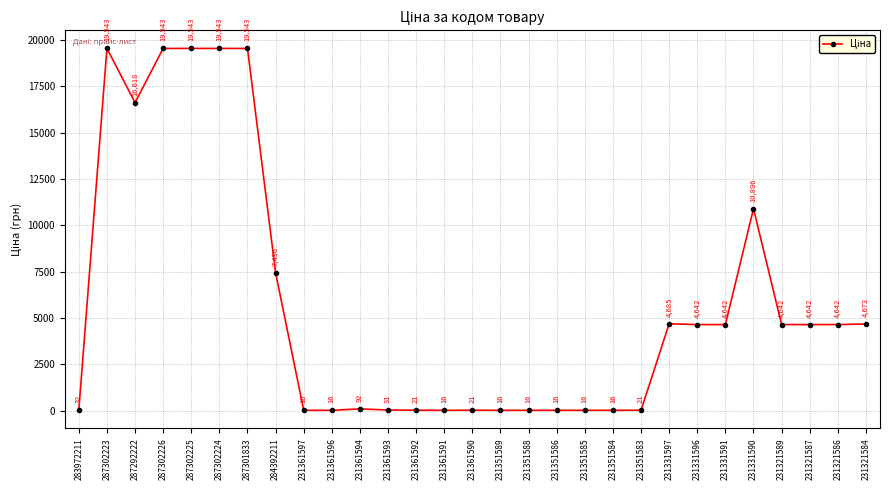

What is the sum of the values at 231321587 and 231331590?

15538.8